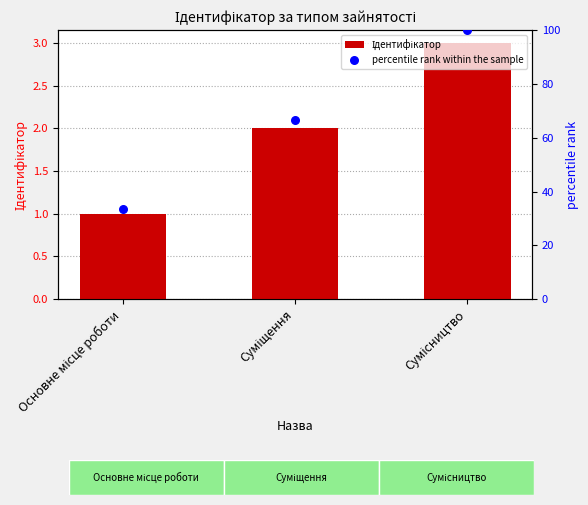

What is the total value across all series at Основне місце роботи?

34.3